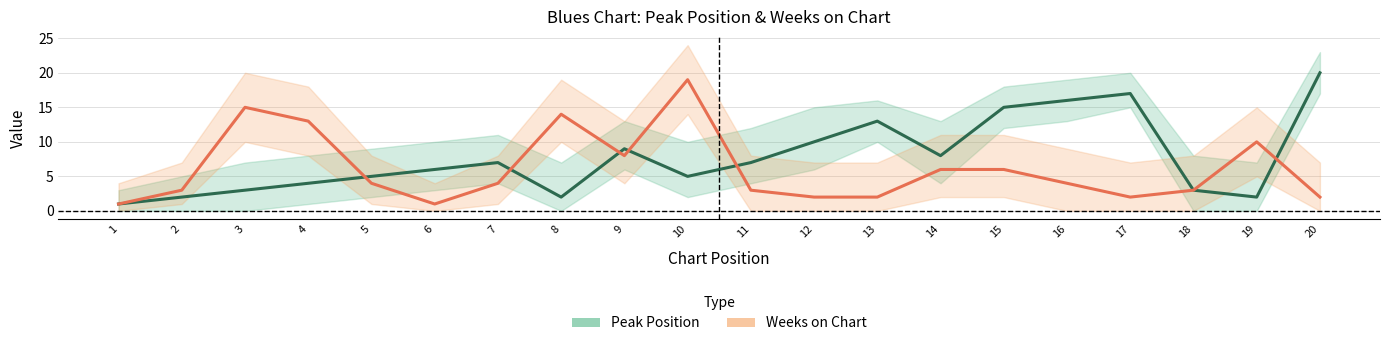

Where is the first local minimum for Weeks on Chart?

6